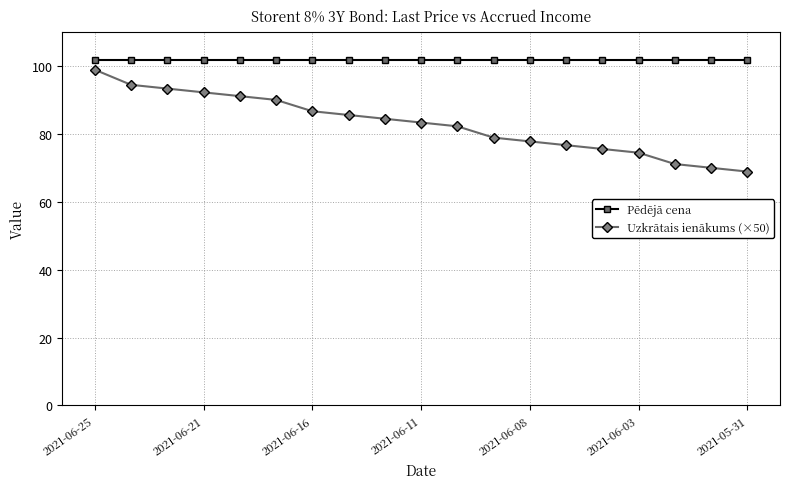

Which series has the largest total across all categories?

Pēdējā cena